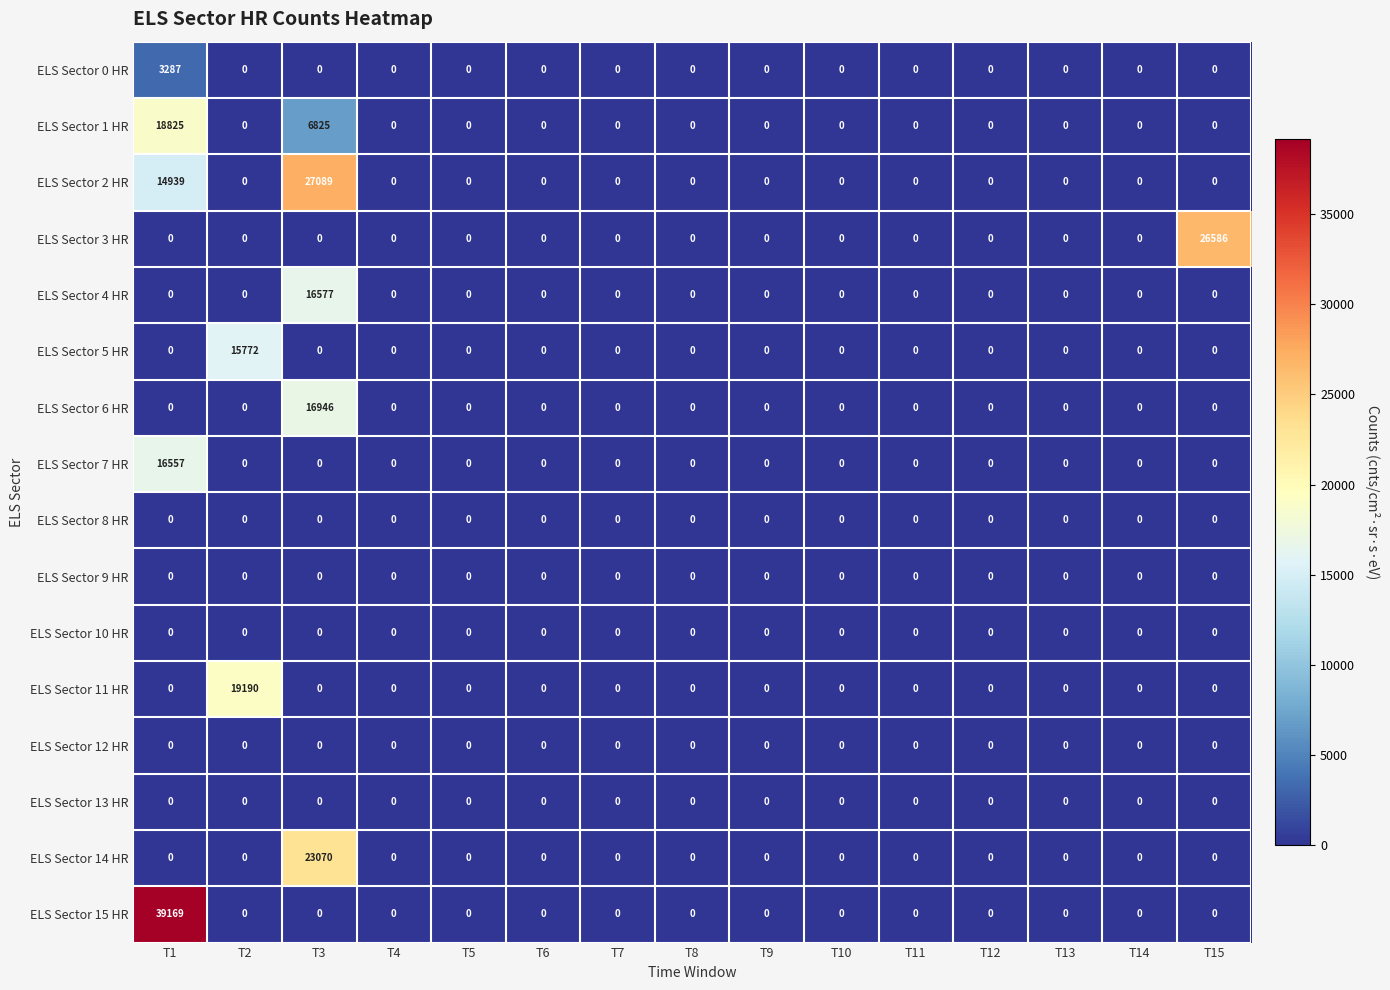

Which series has the widest spread of values?

ELS Sector 15 HR